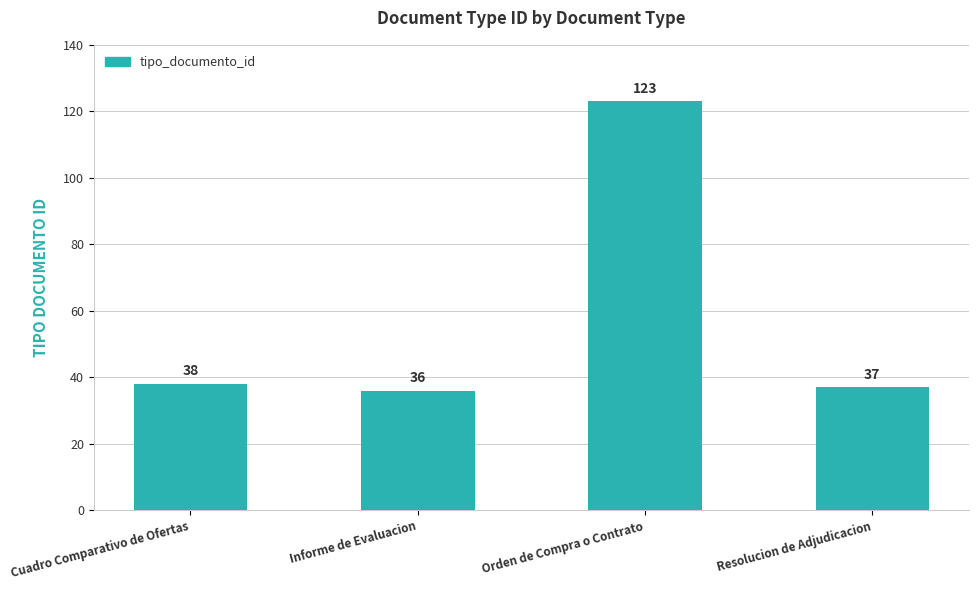

Between Orden de Compra o Contrato and Cuadro Comparativo de Ofertas, which is larger?

Orden de Compra o Contrato